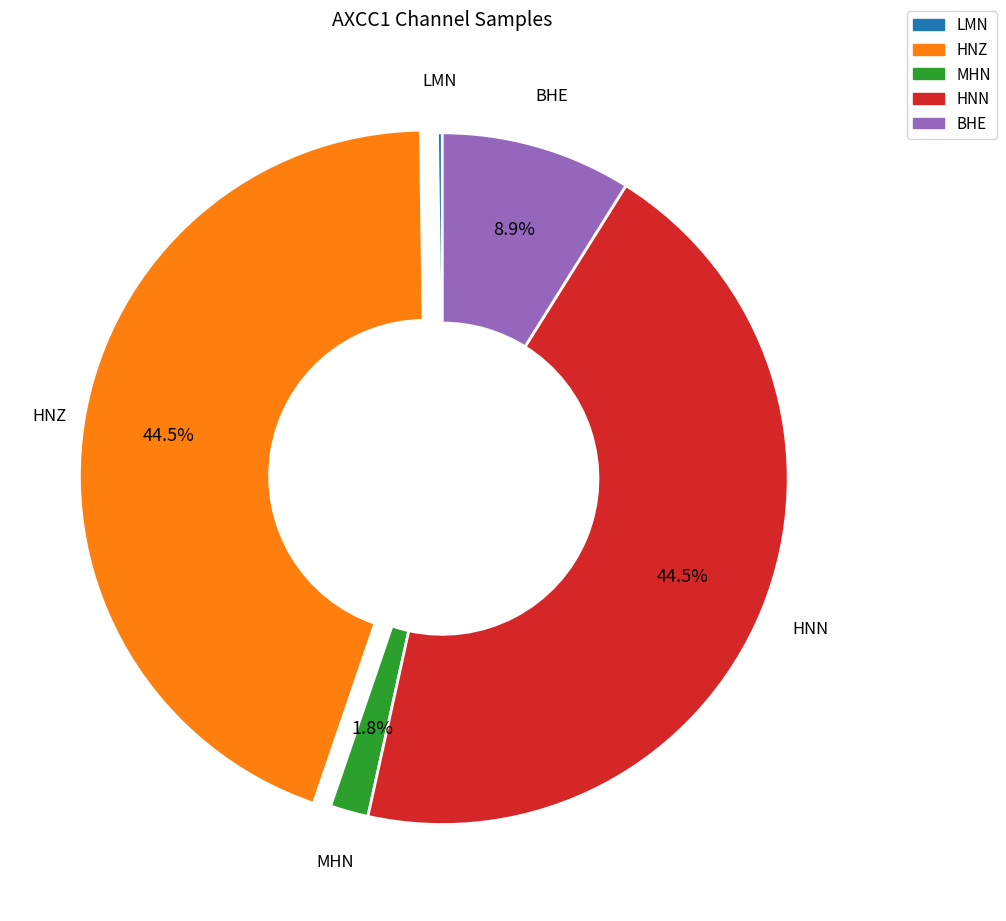

Combined, what portion of the pie is HNZ and BHE?

53.5%